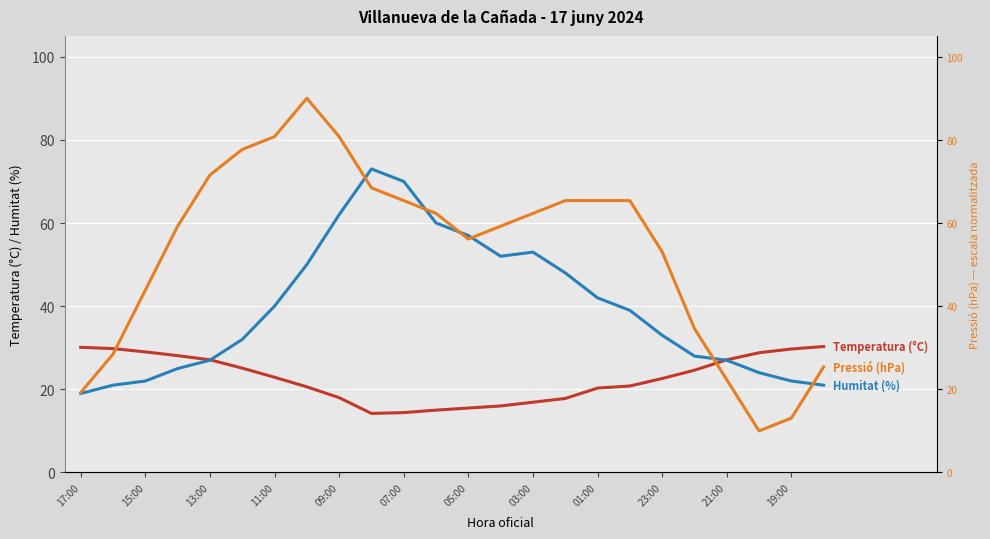

What are all the series names shown in the legend?

Temperatura (°C), Humitat (%), Pressió (hPa)